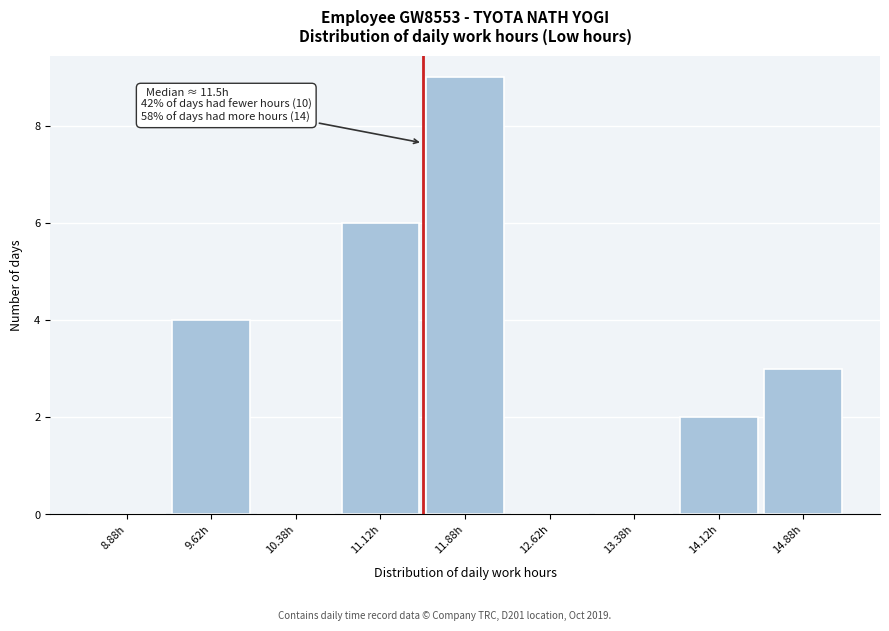

Which range on the x-axis has the tallest bar?

11.50 to 12.25